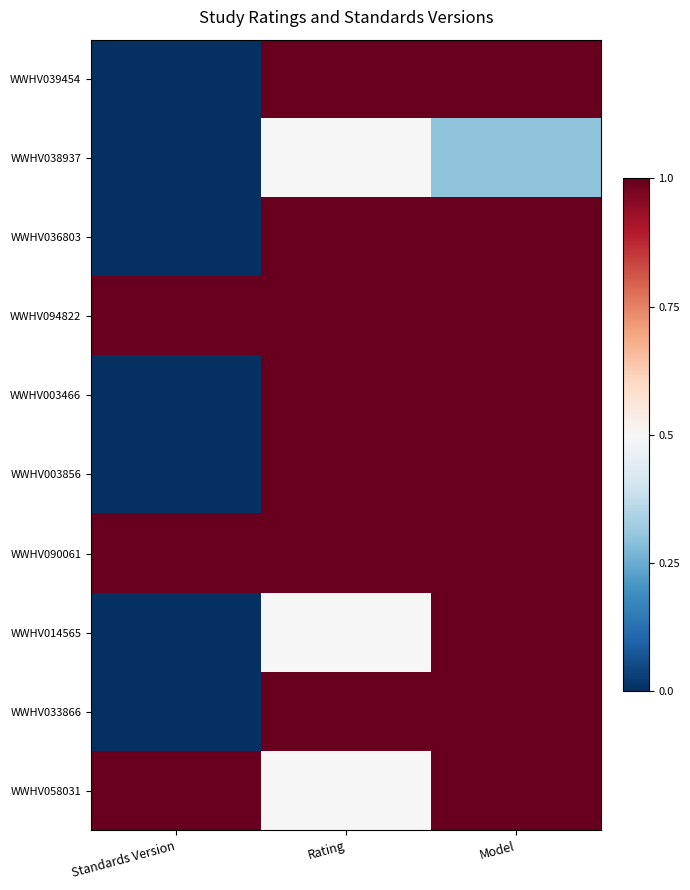

Count the number of categories in the chart.

3